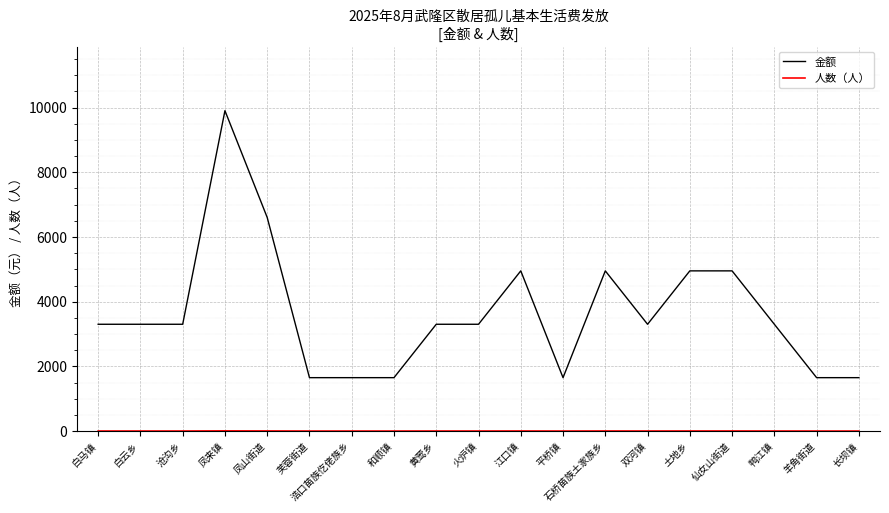

True or false: 金额 has a value of 1651 at 芙蓉街道.

True